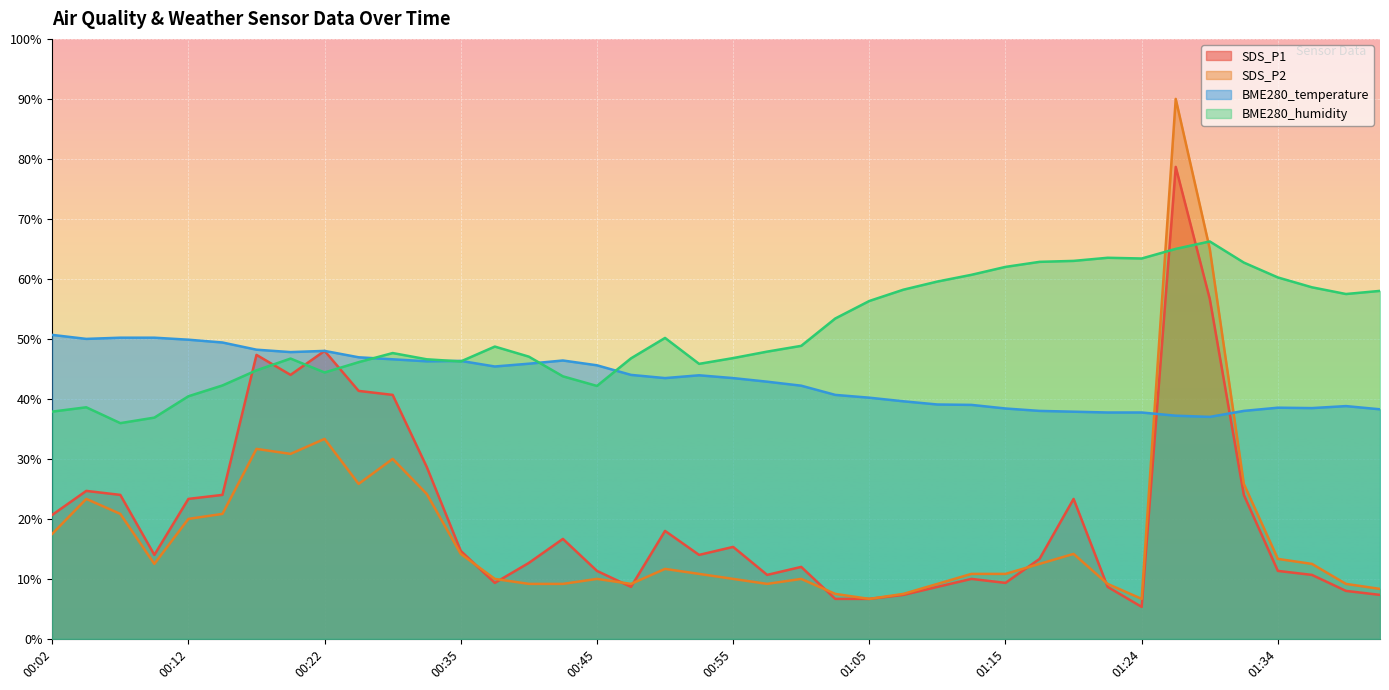

Rank the categories by SDS_P2 value from highest to lowest.

01:27, 01:29, 00:22, 00:17, 00:19, 00:27, 00:24, 01:32, 00:32, 00:04, 00:07, 00:15, 00:12, 00:02, 00:35, 01:20, 01:34, 00:09, 01:17, 01:37, 00:50, 00:52, 01:12, 01:15, 00:37, 00:45, 00:55, 01:00, 00:40, 00:42, 00:48, 00:57, 01:10, 01:22, 01:39, 01:42, 01:02, 01:07, 01:05, 01:24